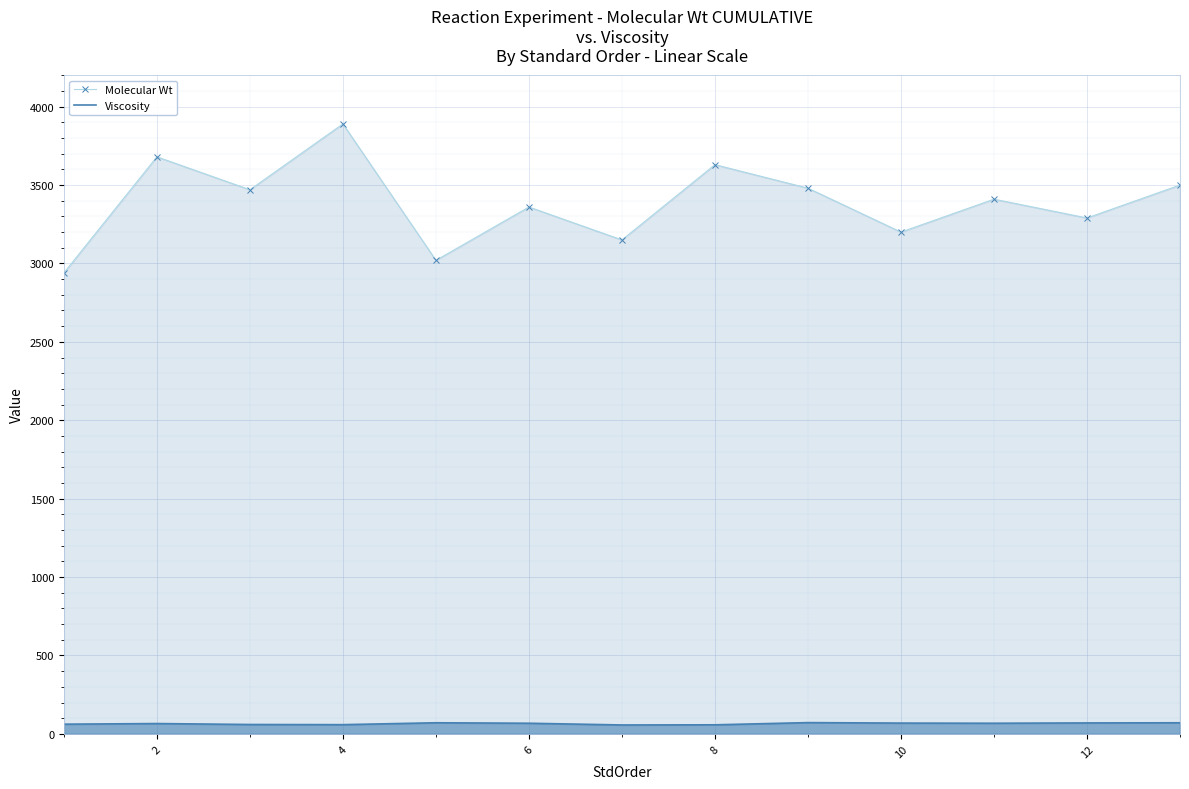

What is the highest value of the Molecular Wt series?

3890